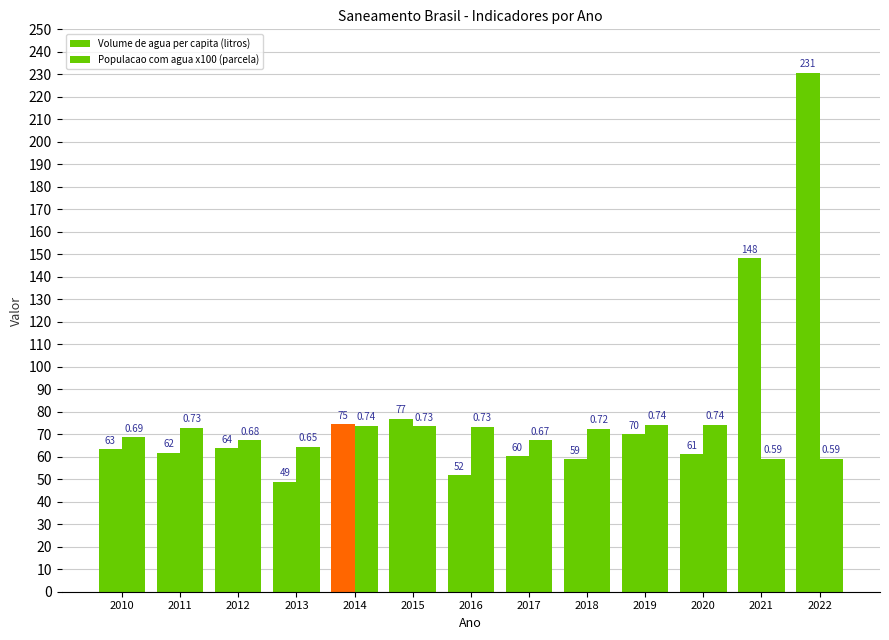

How many groups of bars are there?

13